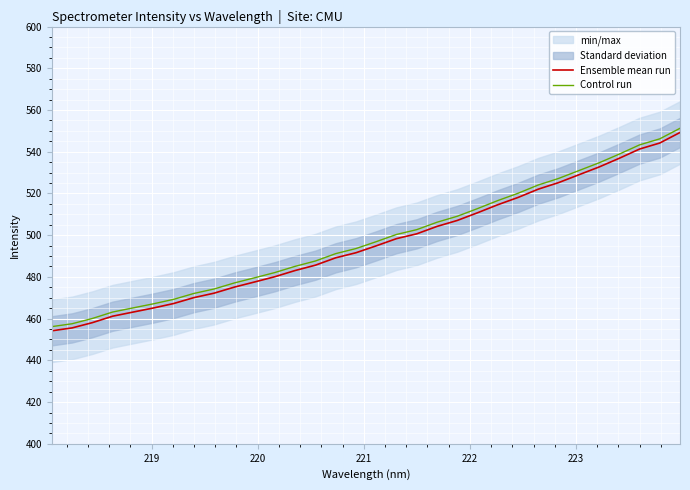

List the series in order of their peak value, highest first.

Control run, Ensemble mean run